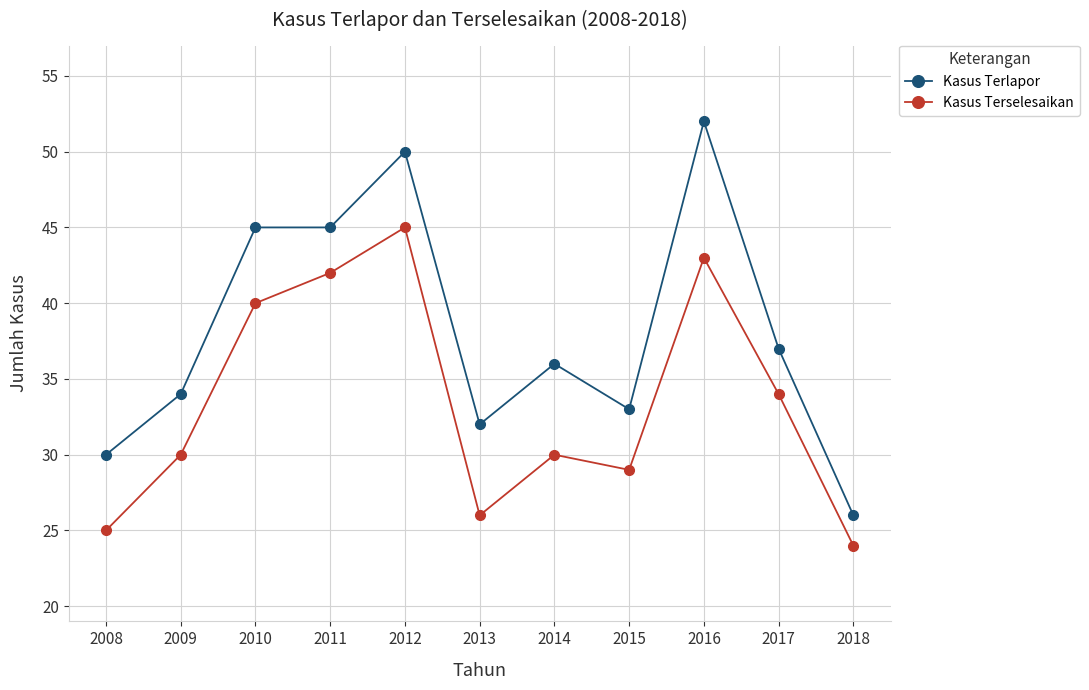

True or false: Kasus Terselesaikan and Kasus Terlapor intersect in this chart.

False